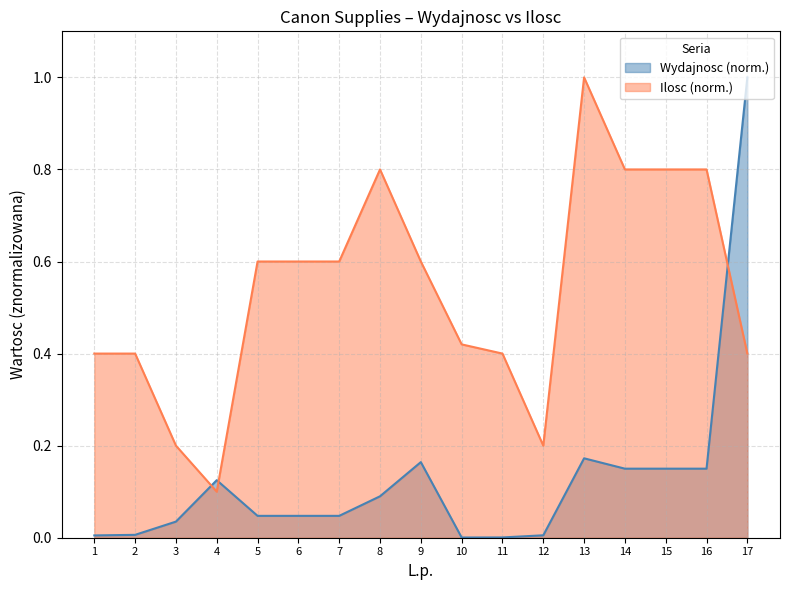

Where do Ilosc and Wydajnosc first cross each other?

3 and 4